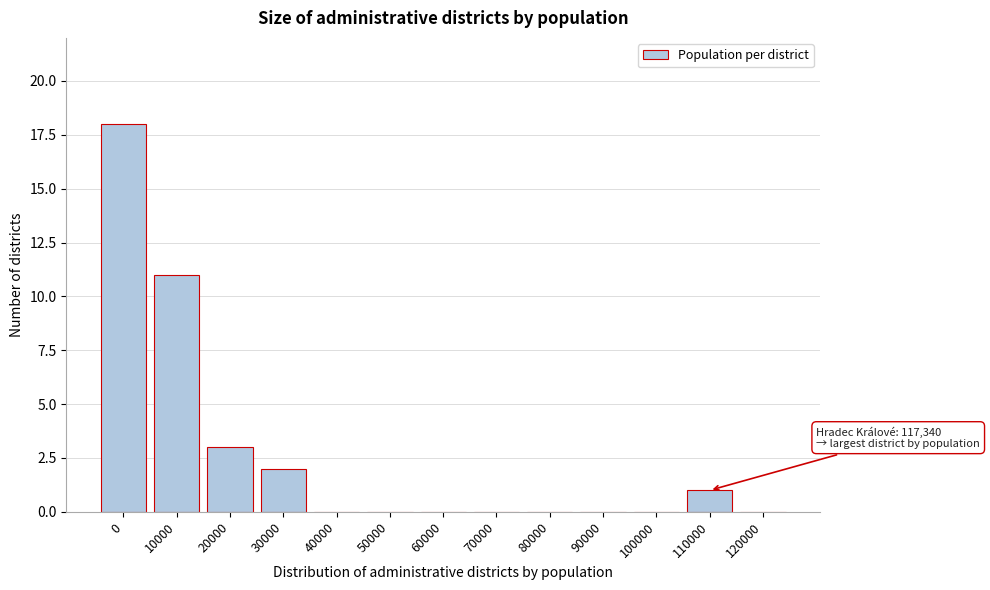

Reading left to right, transcribe all the data shown in this chart.

0=18	10000=11	20000=3	30000=2	40000=0	50000=0	60000=0	70000=0	80000=0	90000=0	100000=0	110000=1	120000=0